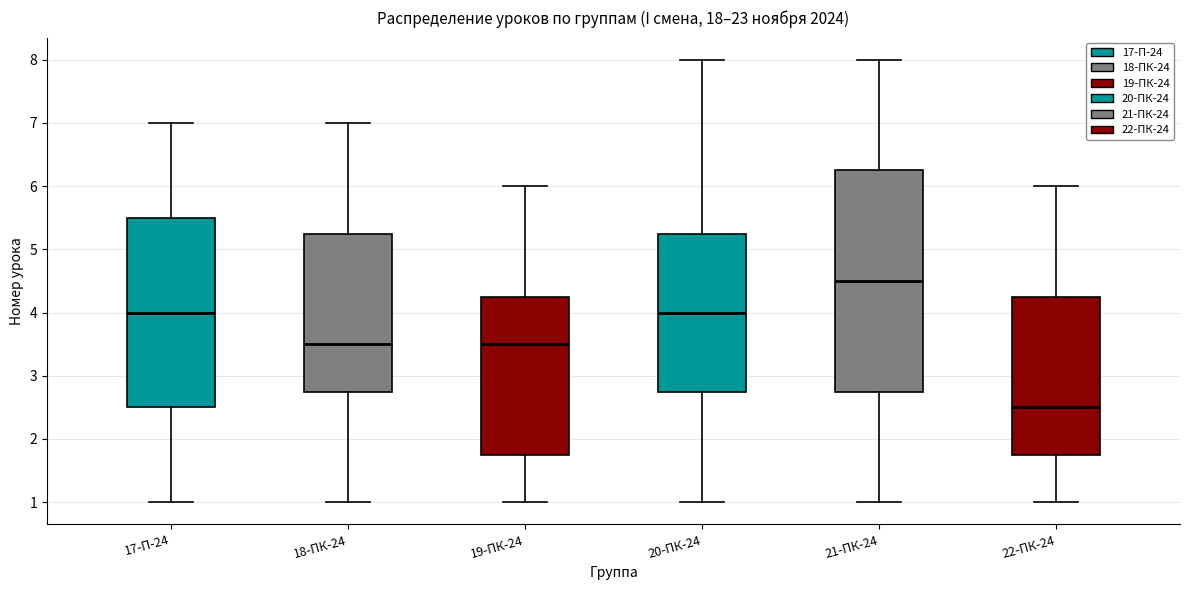

Reading left to right, read every box against the y-axis: the position of its median line, the range the box covers, and the ends of its whiskers. The values are not printed on the chart, so give them approximately, as read against the axis.

17-П-24: median 4.0, box 2.5 to 5.5, whiskers 1.0 to 7.0
18-ПК-24: median 3.5, box 2.8 to 5.3, whiskers 1.0 to 7.0
19-ПК-24: median 3.5, box 1.8 to 4.3, whiskers 1.0 to 6.0
20-ПК-24: median 4.0, box 2.8 to 5.3, whiskers 1.0 to 8.0
21-ПК-24: median 4.5, box 2.8 to 6.3, whiskers 1.0 to 8.0
22-ПК-24: median 2.5, box 1.8 to 4.3, whiskers 1.0 to 6.0